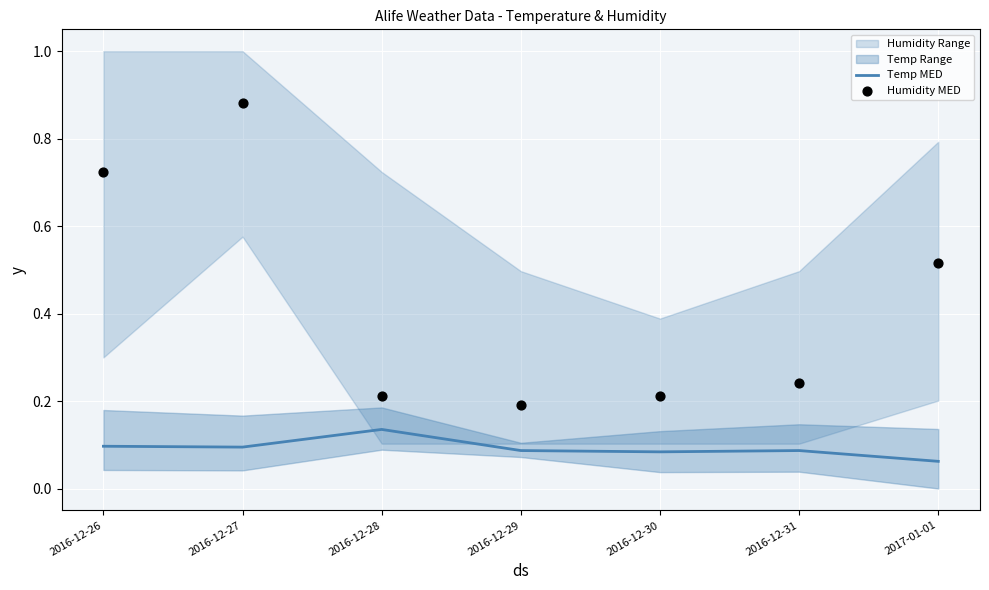

Which series has the largest total across all categories?

Humidity MED